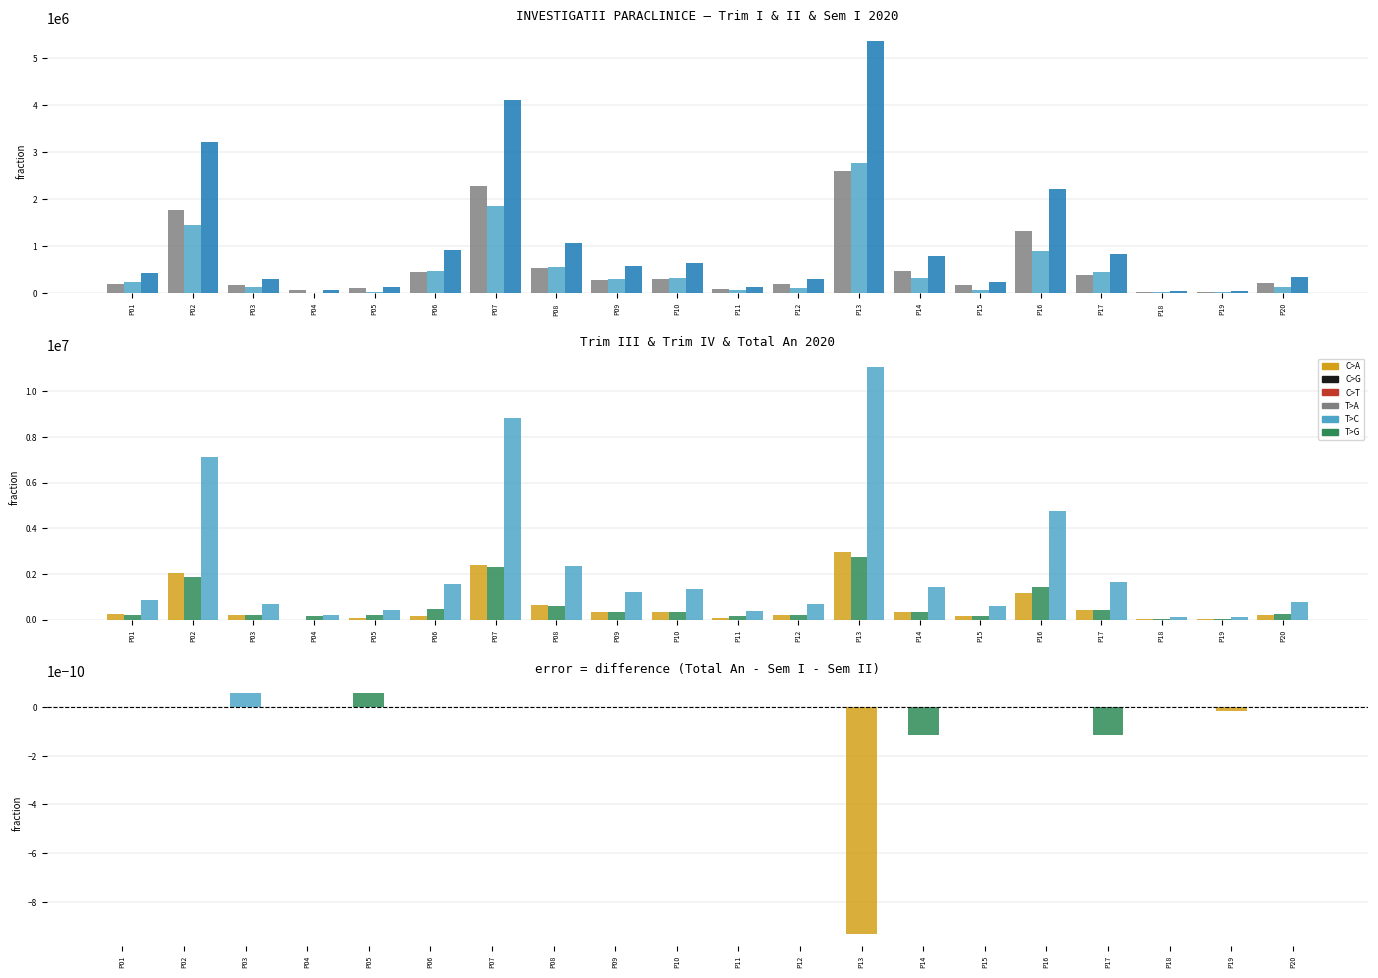

The value of TOTAL TRIM II 2020 at P20 is 202648.3. True or false?

False